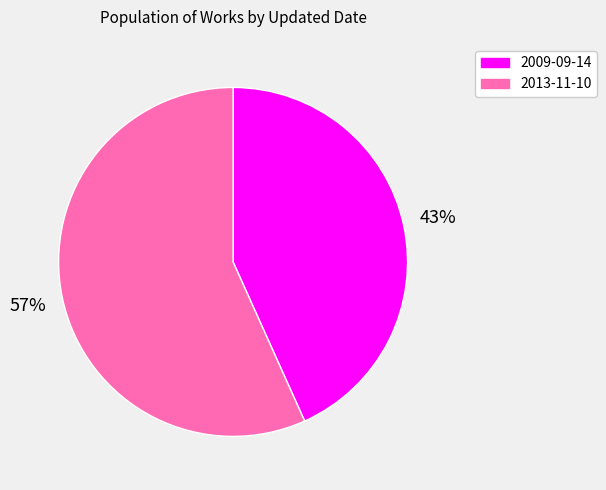

What is the largest slice in the pie chart?

2013-11-10